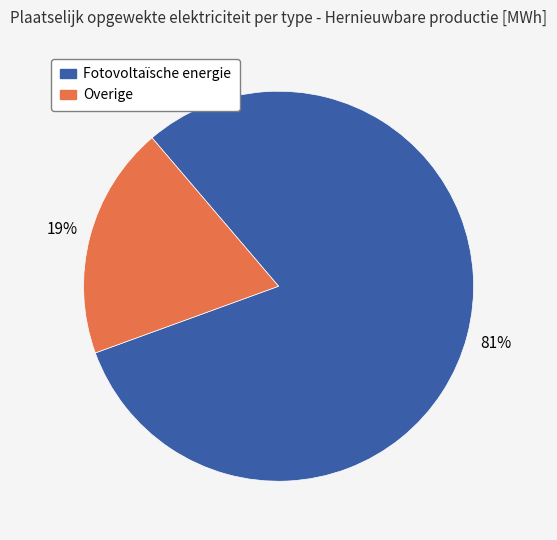

Does Fotovoltaïsche energie account for over 50% of the chart?

Yes